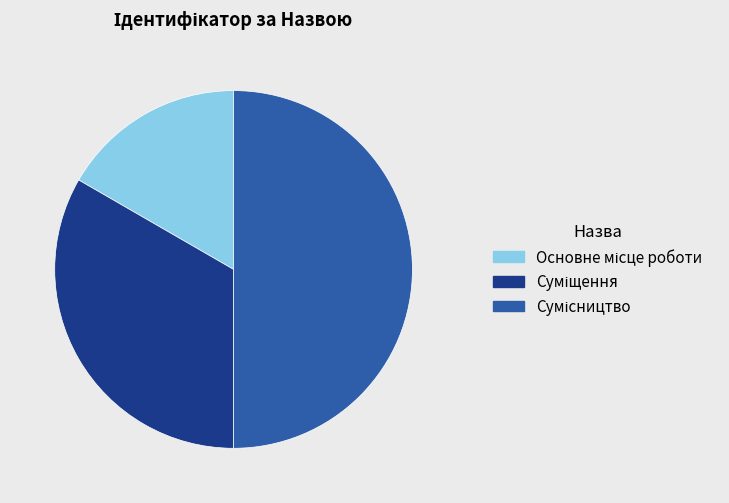

What percentage is the Суміщення slice, to the nearest percent?

33%